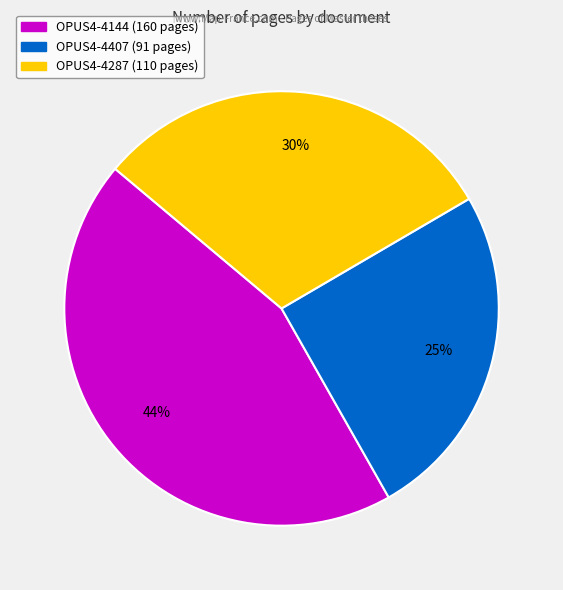

How many segments does this pie chart have?

3